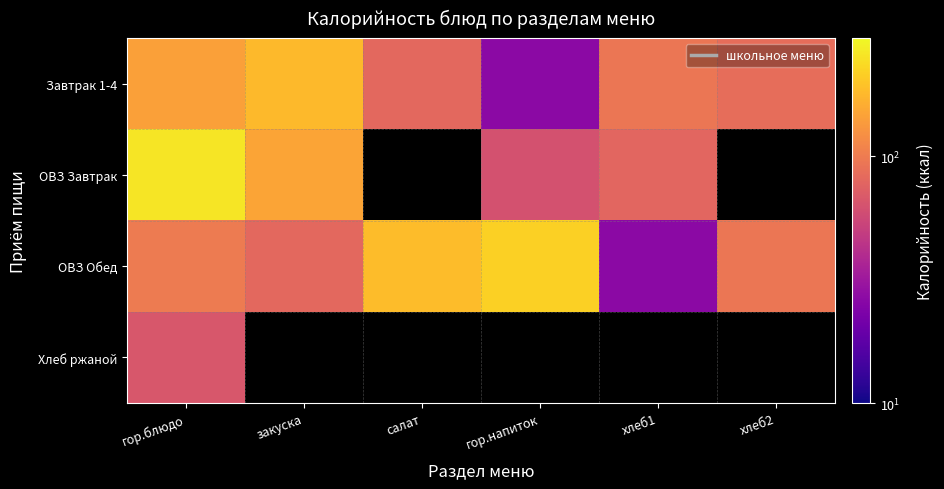

What is the maximum value for Завтрак 1-4?

180.4